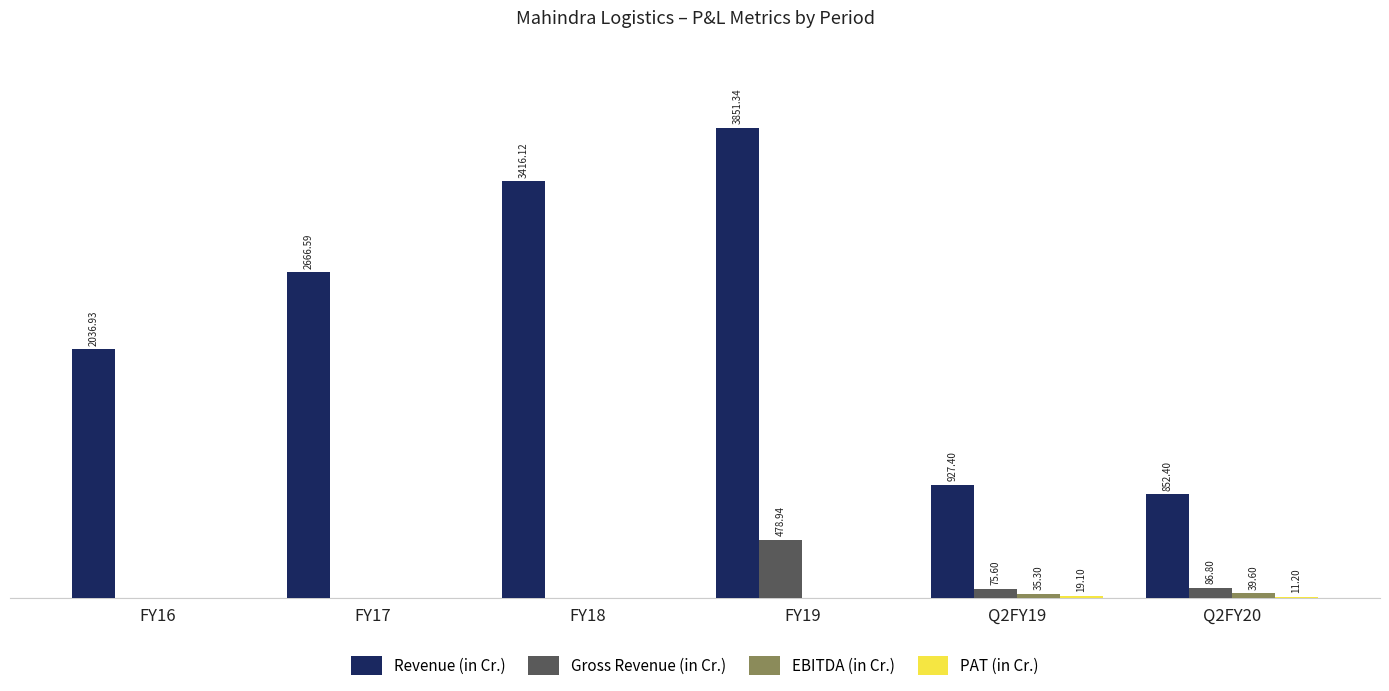

Are the bars grouped side by side (vs. stacked)?

Yes